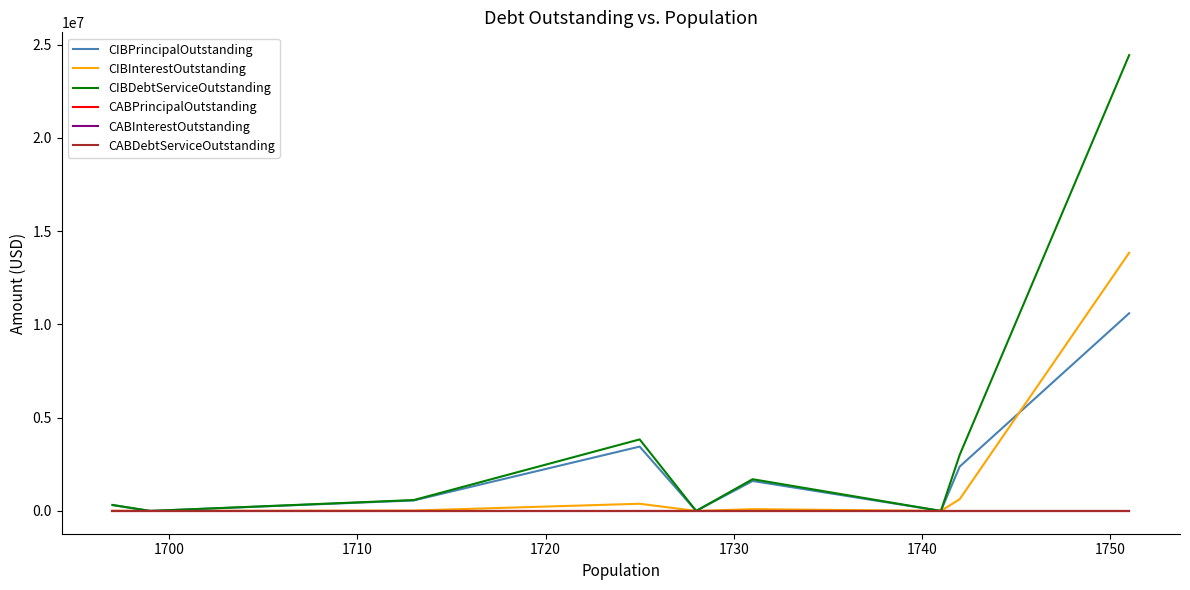

What is the average value of the CIBInterestOutstanding series?

1665028.8